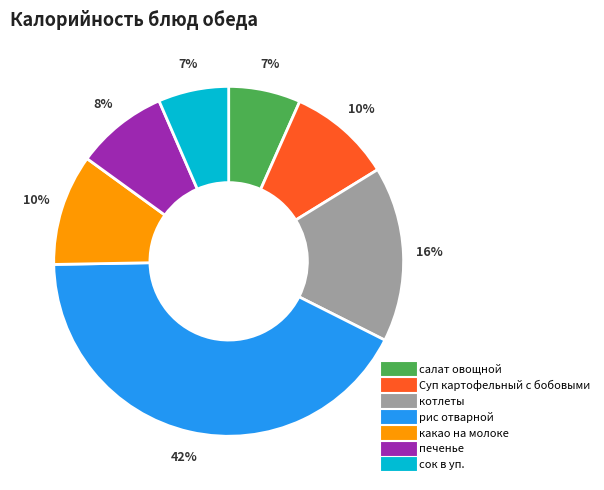

Which category has the biggest portion of the pie?

рис отварной